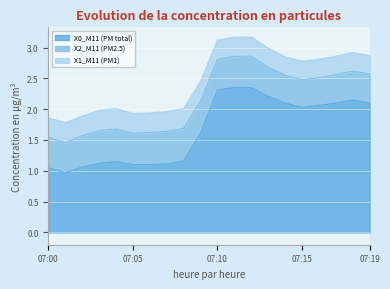

The value of X0_M11 (PM total) at 07:06 is 1.1. True or false?

True